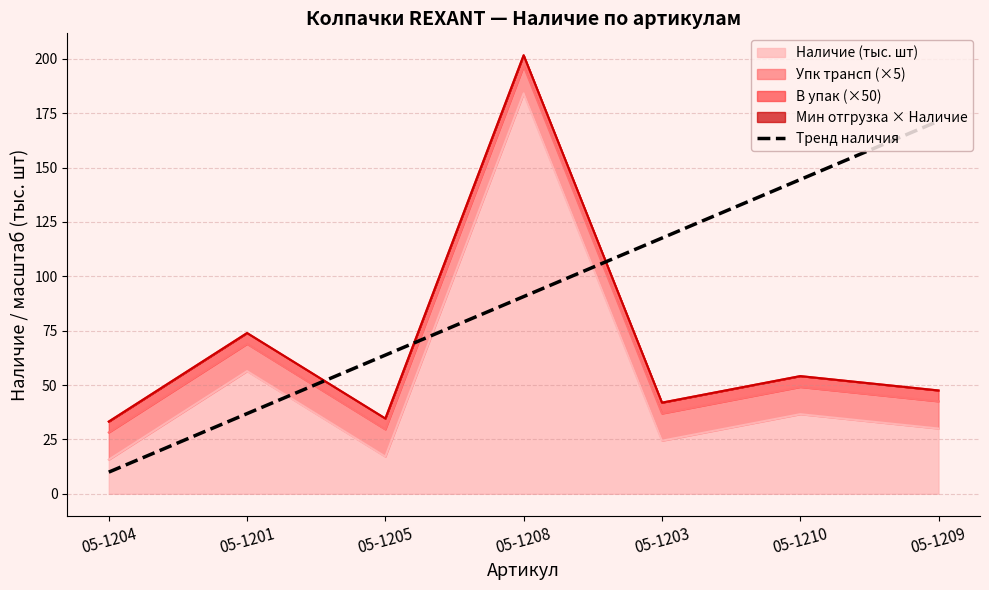

What is the value of the 7th point from the left?

171.4